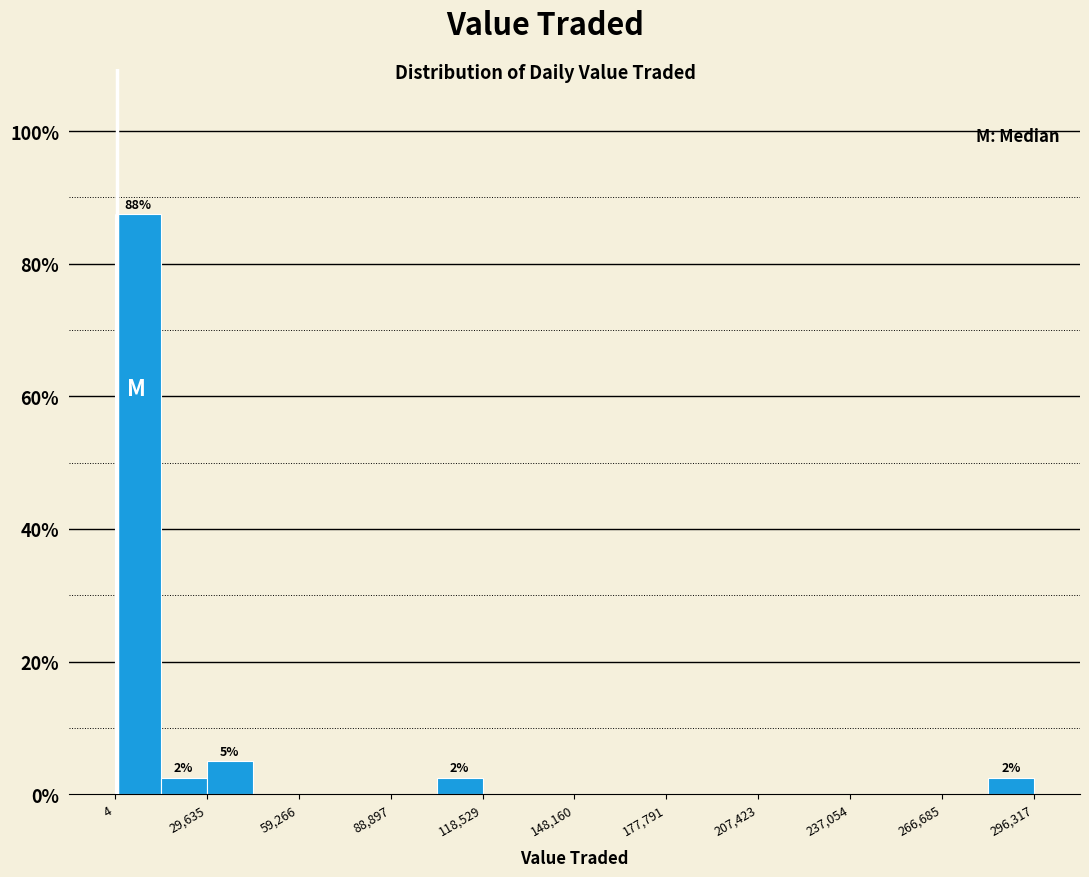

Around what value on the x-axis is the tallest bar? Give the approximate position of its centre, as read against the axis.

5000